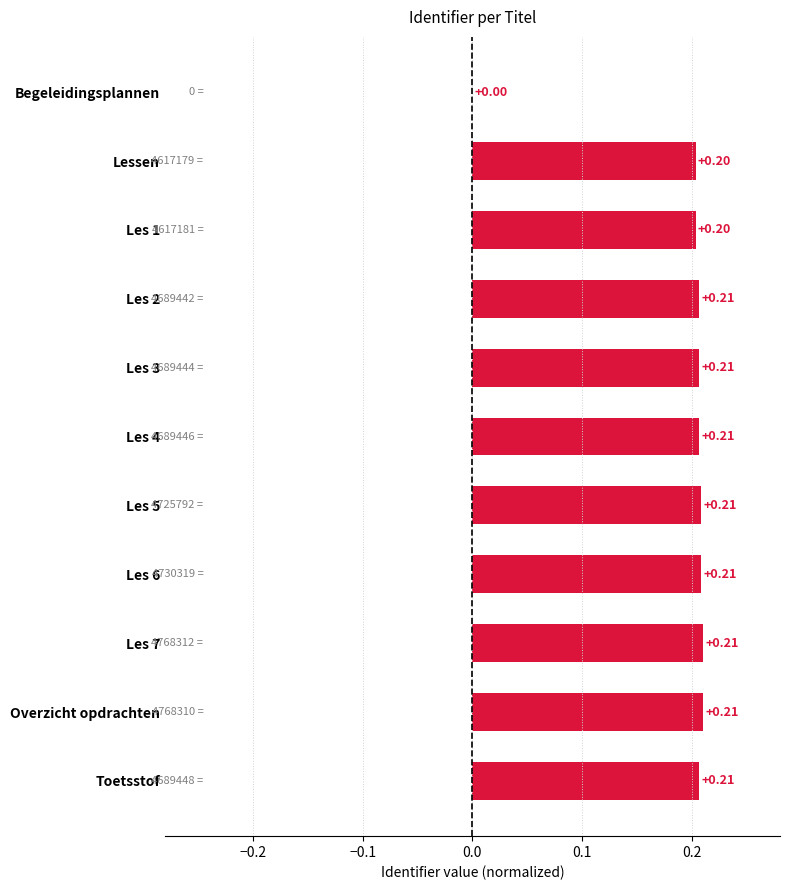

What is the sum of all values?

2.1